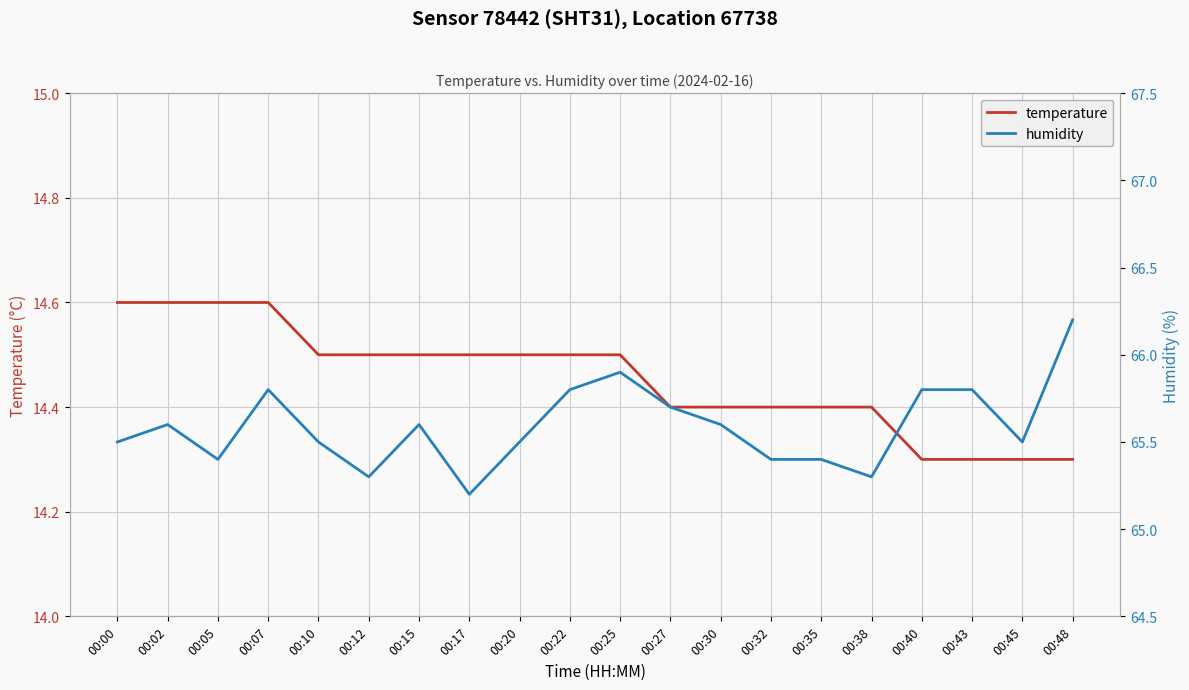

What is the difference between the second highest and second lowest values in the humidity series?

0.6